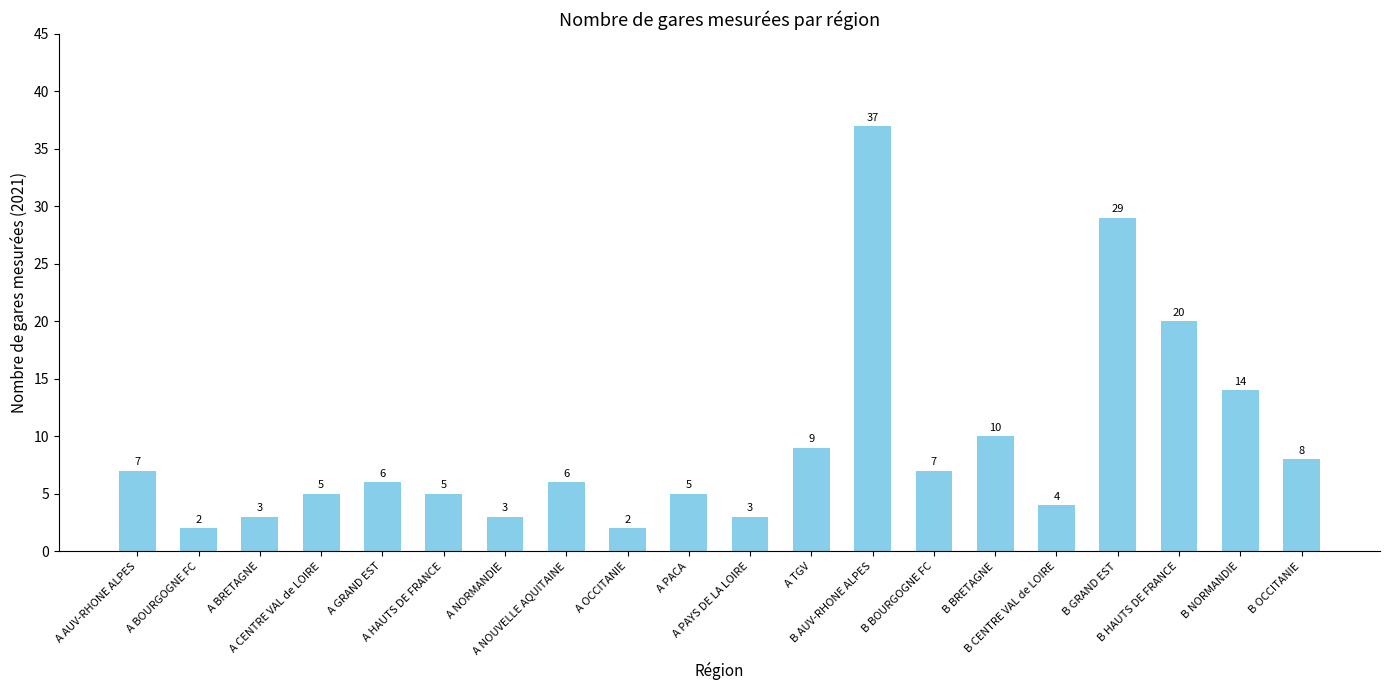

How many categories are shown in the chart?

20